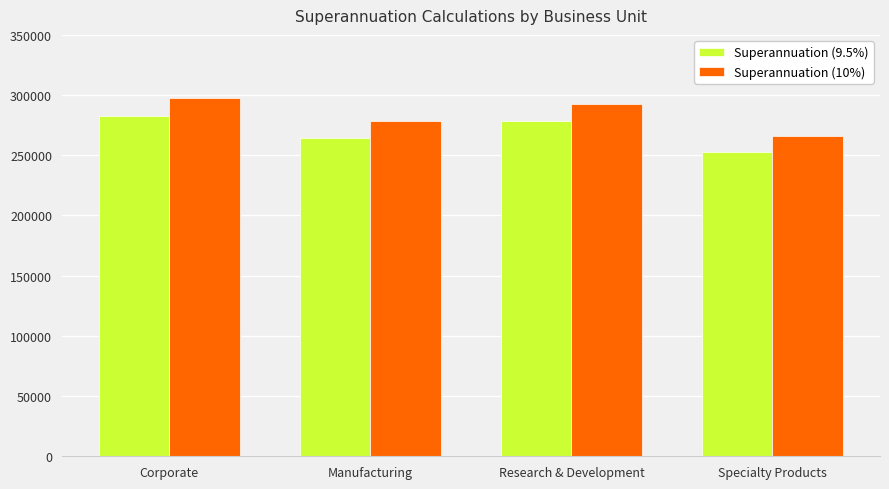

The Superannuation (9.5%) series shows 264294.0 at Manufacturing. True or false?

True